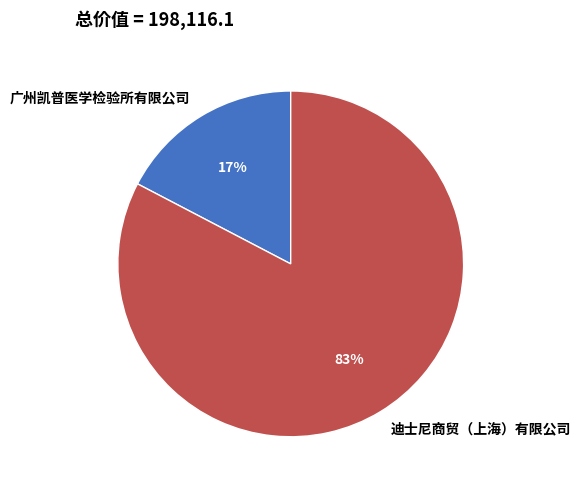

Which has a higher value, 广州凯普医学检验所有限公司 or 迪士尼商贸（上海）有限公司?

迪士尼商贸（上海）有限公司